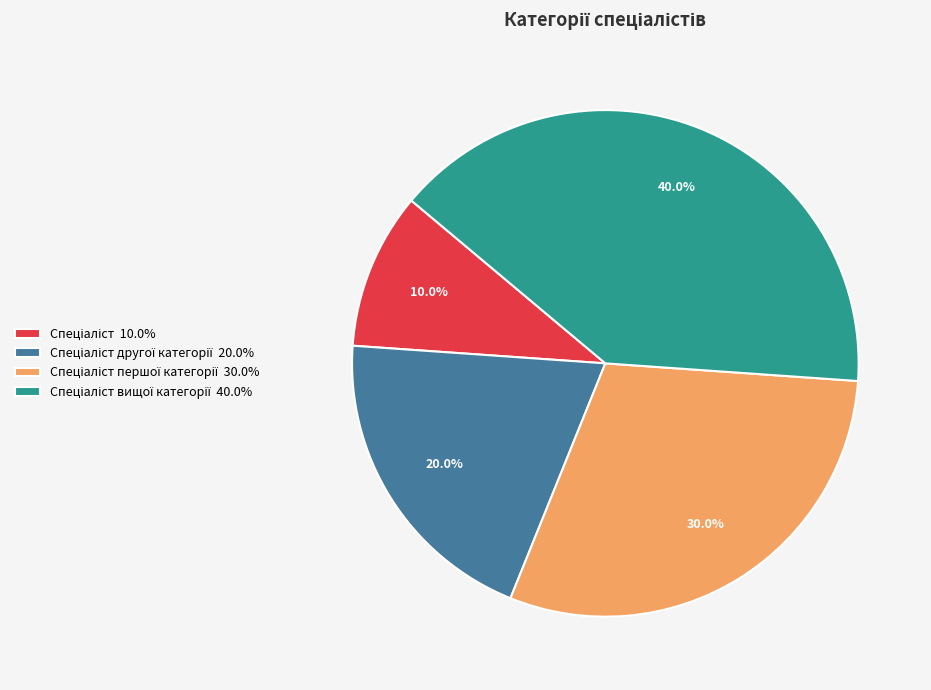

Does any single category account for the majority?

No